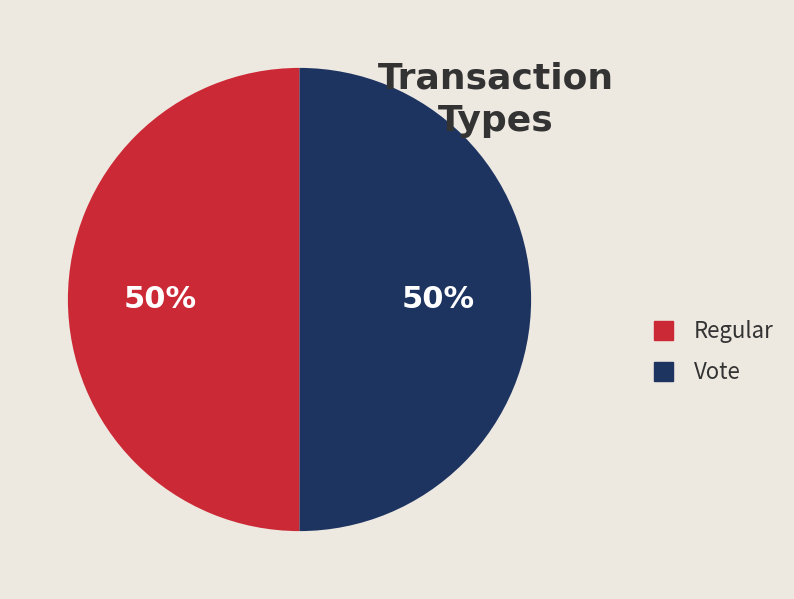

Approximately how many times larger is the value at Vote compared to Regular?

1.0